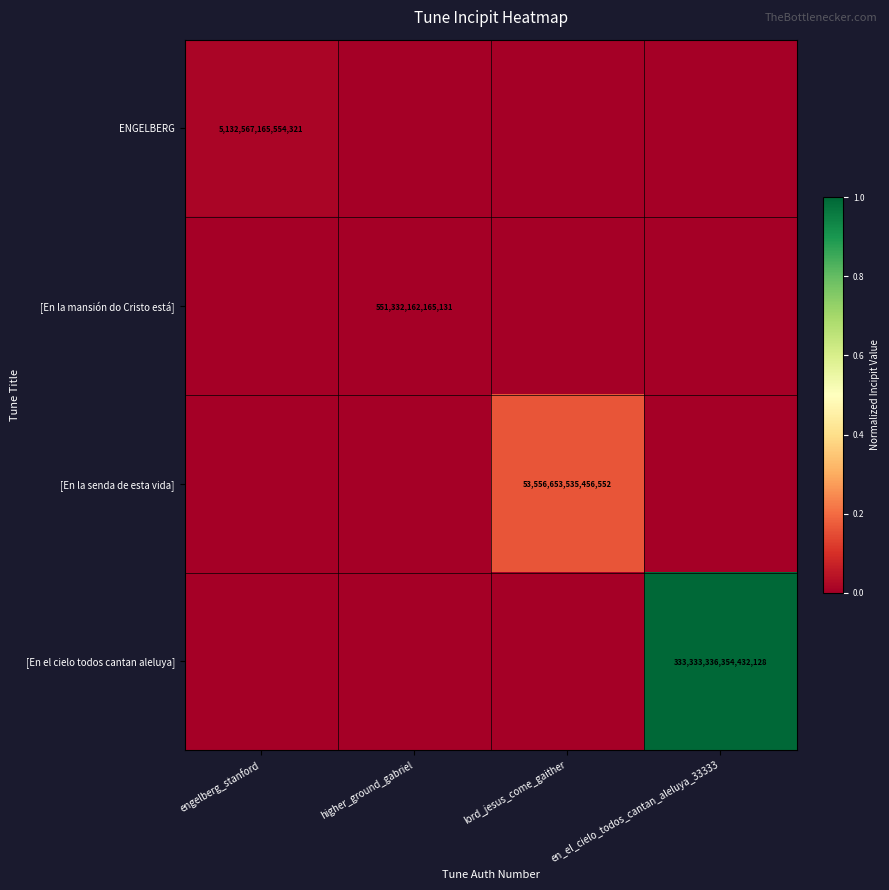

Is it true that [En la mansión do Cristo está] equals 551332162165131 at higher_ground_gabriel?

True